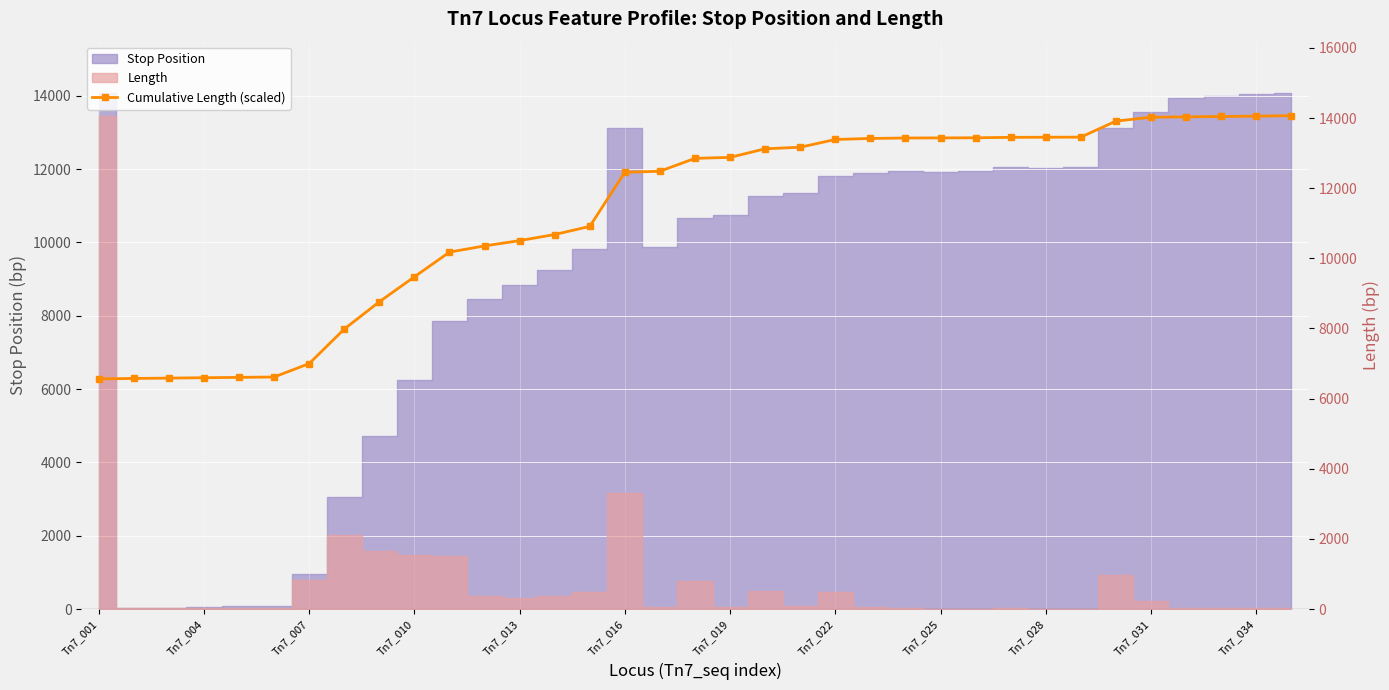

Is it true that the value at Tn7_004 is 10261.7?

False